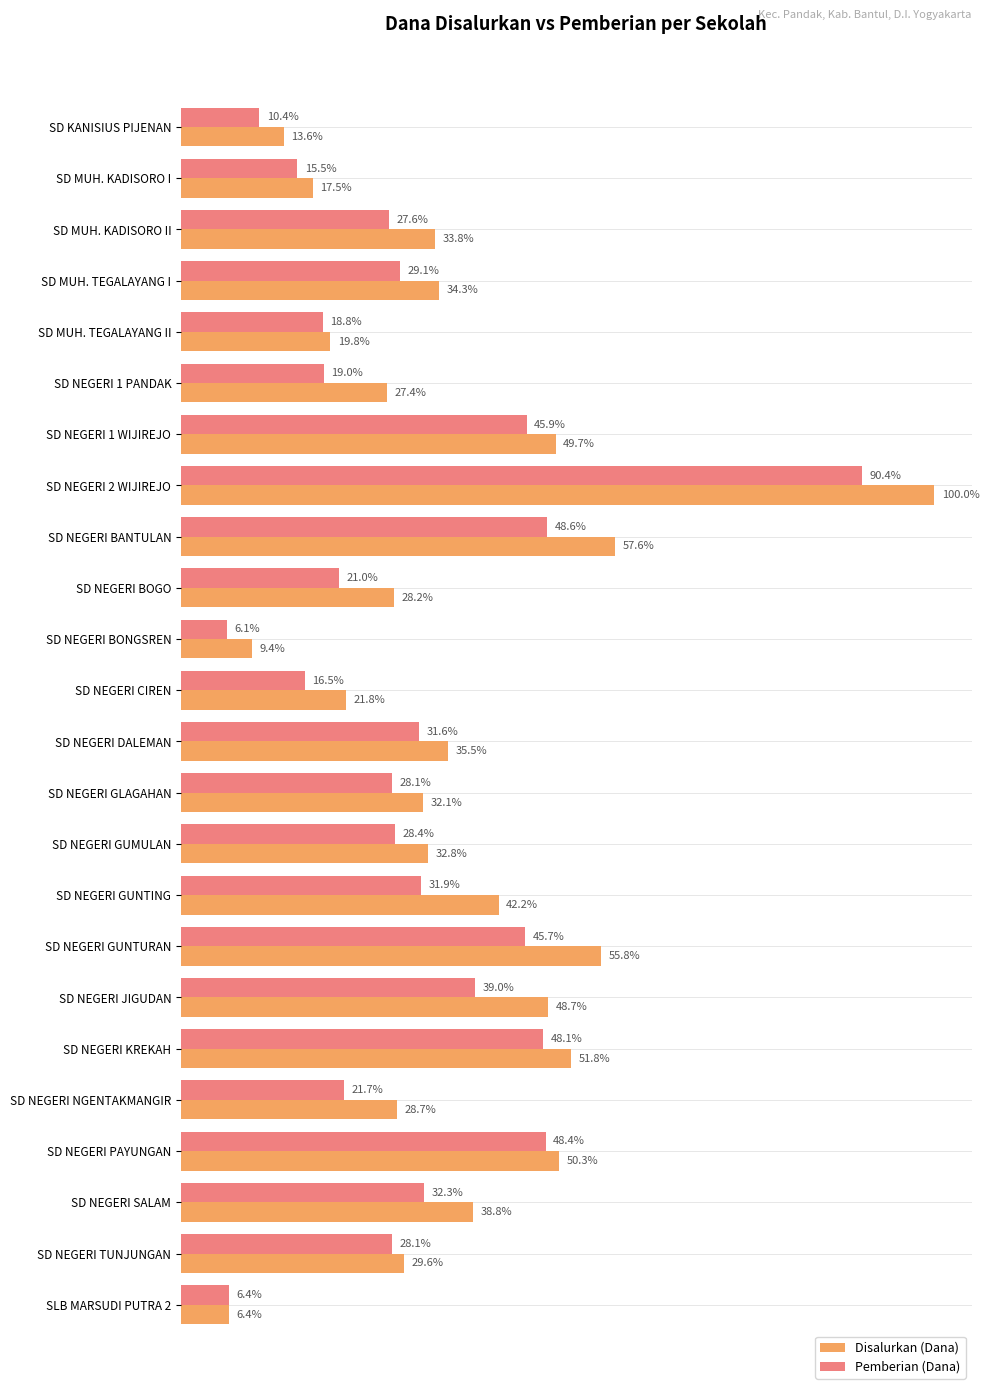

What are all the series names shown in the legend?

Disalurkan (Dana), Pemberian (Dana)